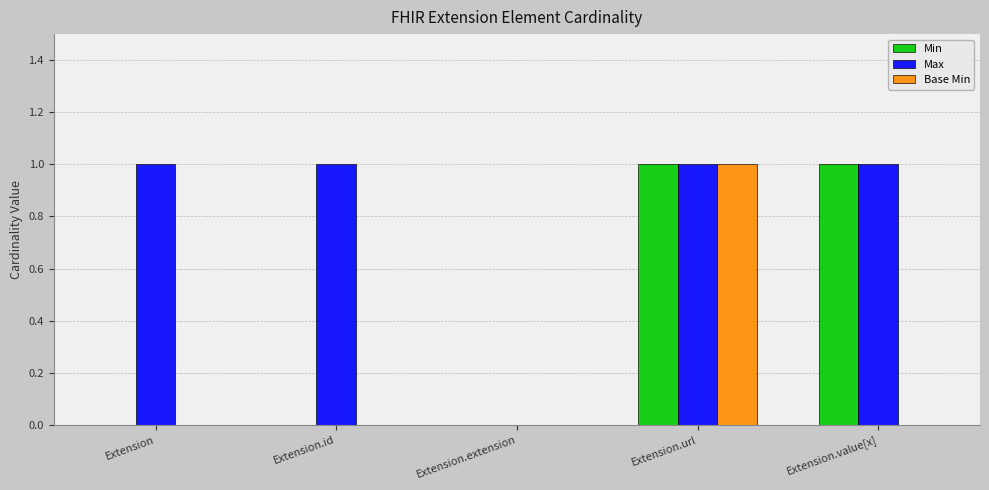

At which category is the sum across all series the highest?

Extension.url